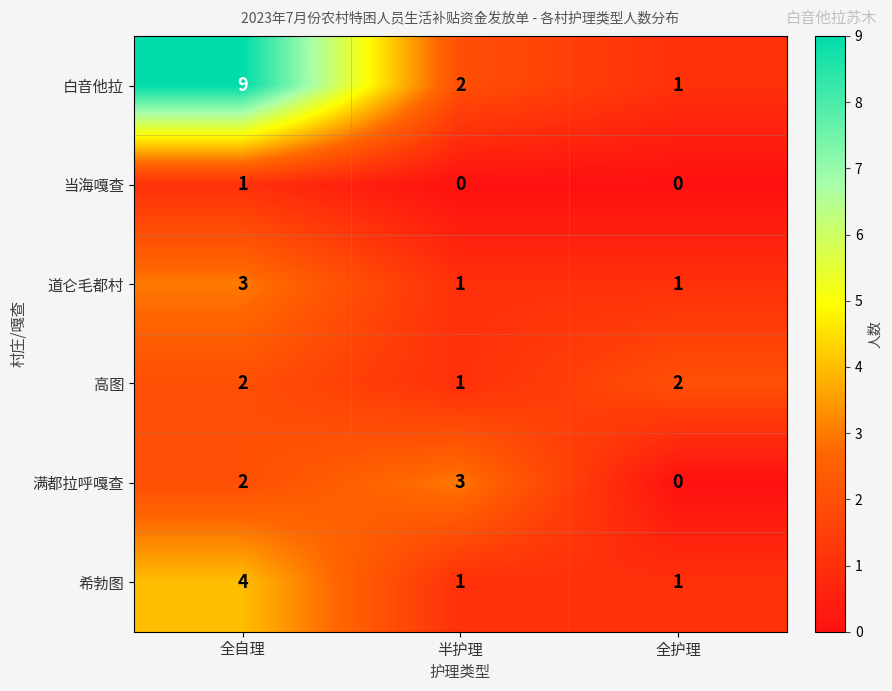

At which label does 高图 reach its minimum?

半护理